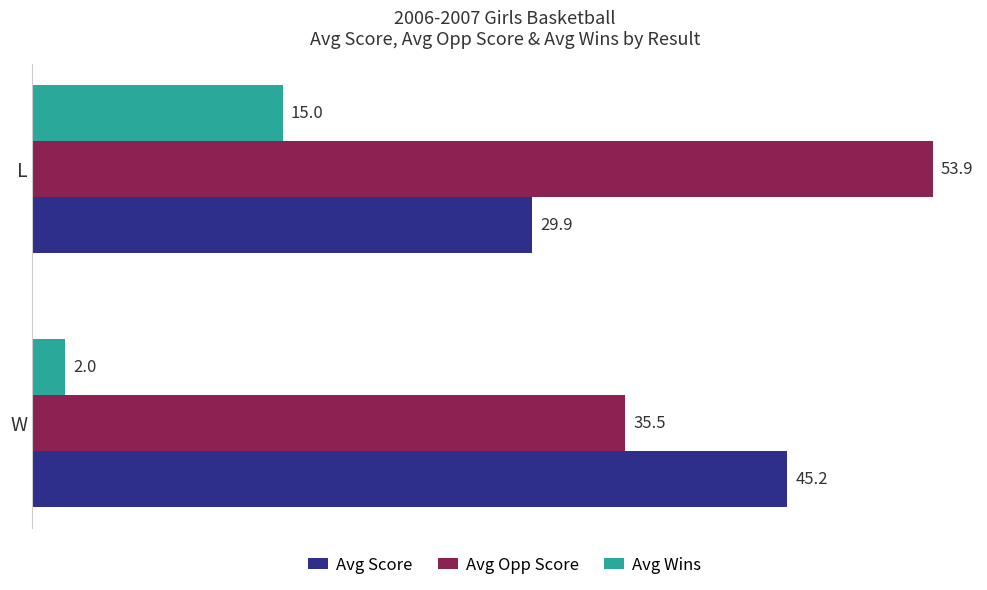

Is the value of Avg Opp Score at L greater than the value of Avg Score at W?

Yes